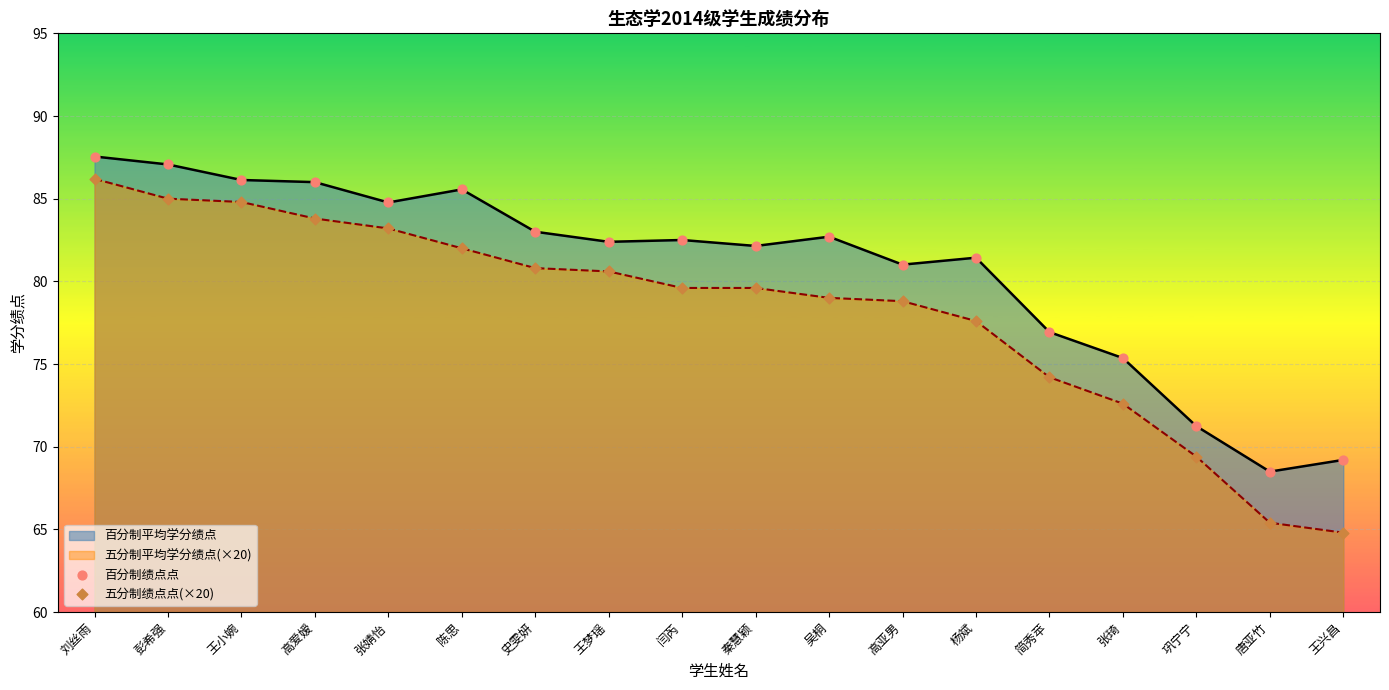

What is the lowest value of the 五分制平均学分绩点(×20) series?

64.8